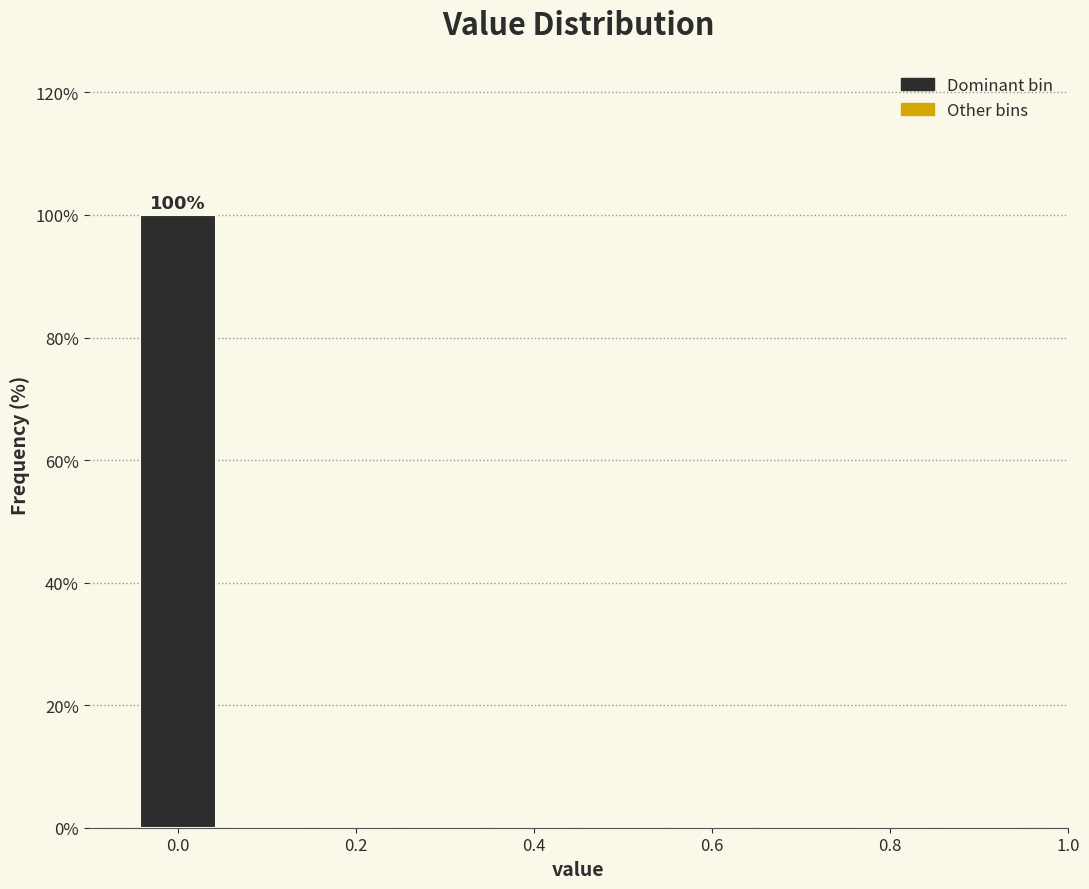

Over which range of the x-axis is the bar tallest?

-0.05 to 0.05